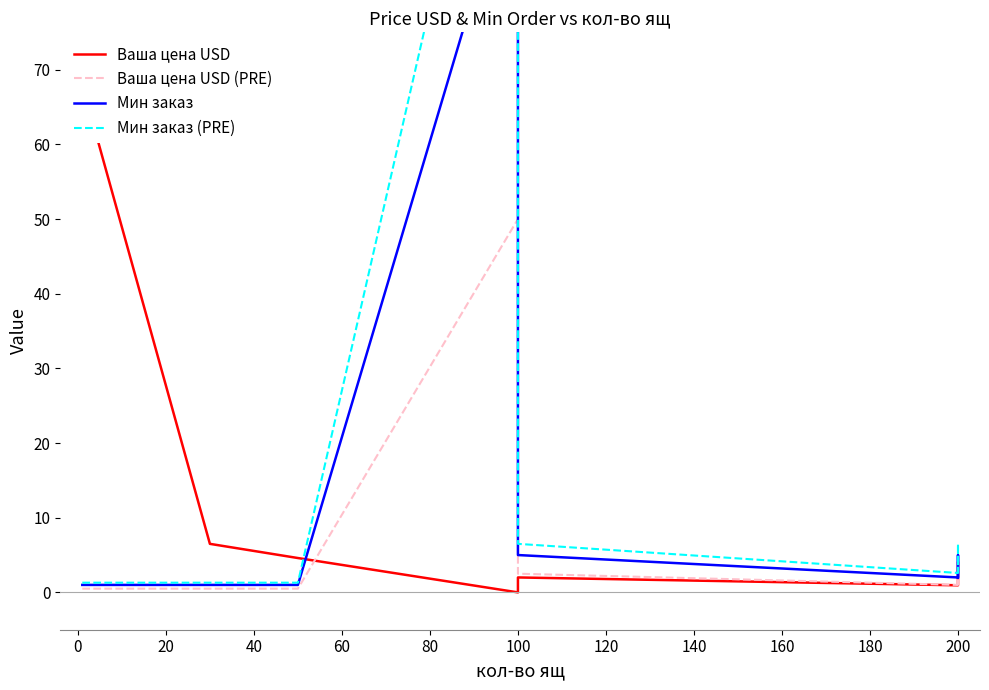

True or false: Ваша цена USD and Мин заказ (PRE) cross at least once.

True